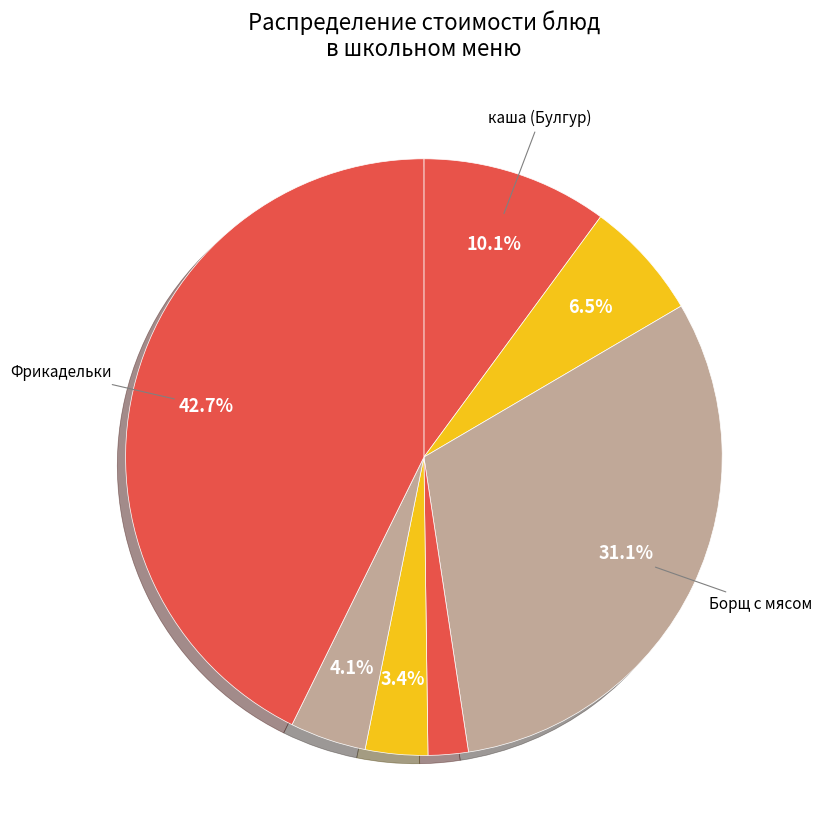

How many segments does this pie chart have?

7